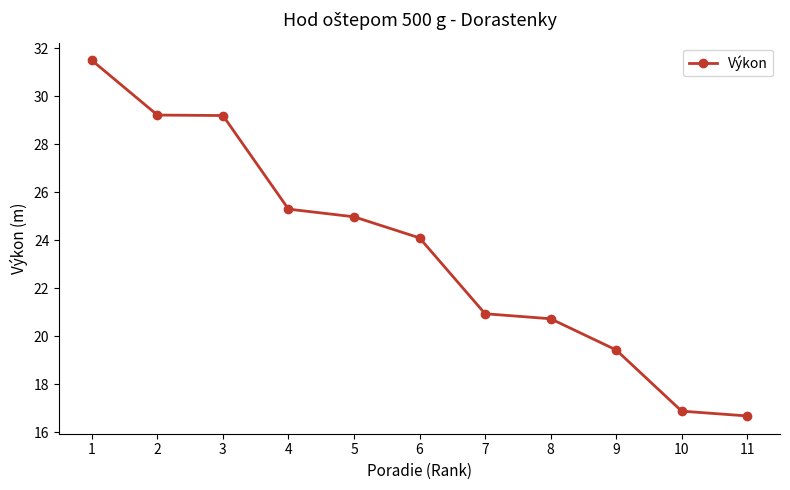

What is the greatest value displayed?

31.5